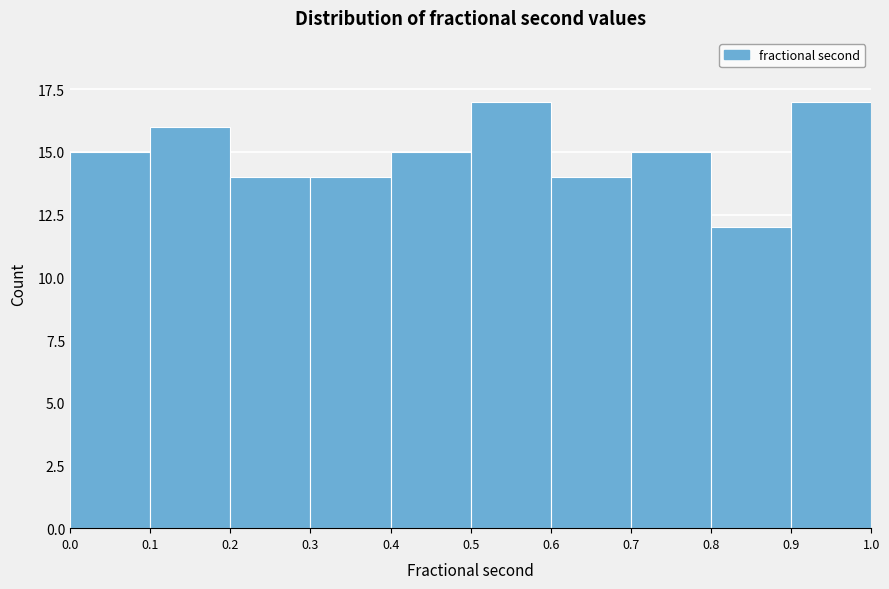

How tall is the bar that spans 0.1 to 0.2 on the x-axis? The values are not printed on the chart, so give them approximately, as read against the axis.

16